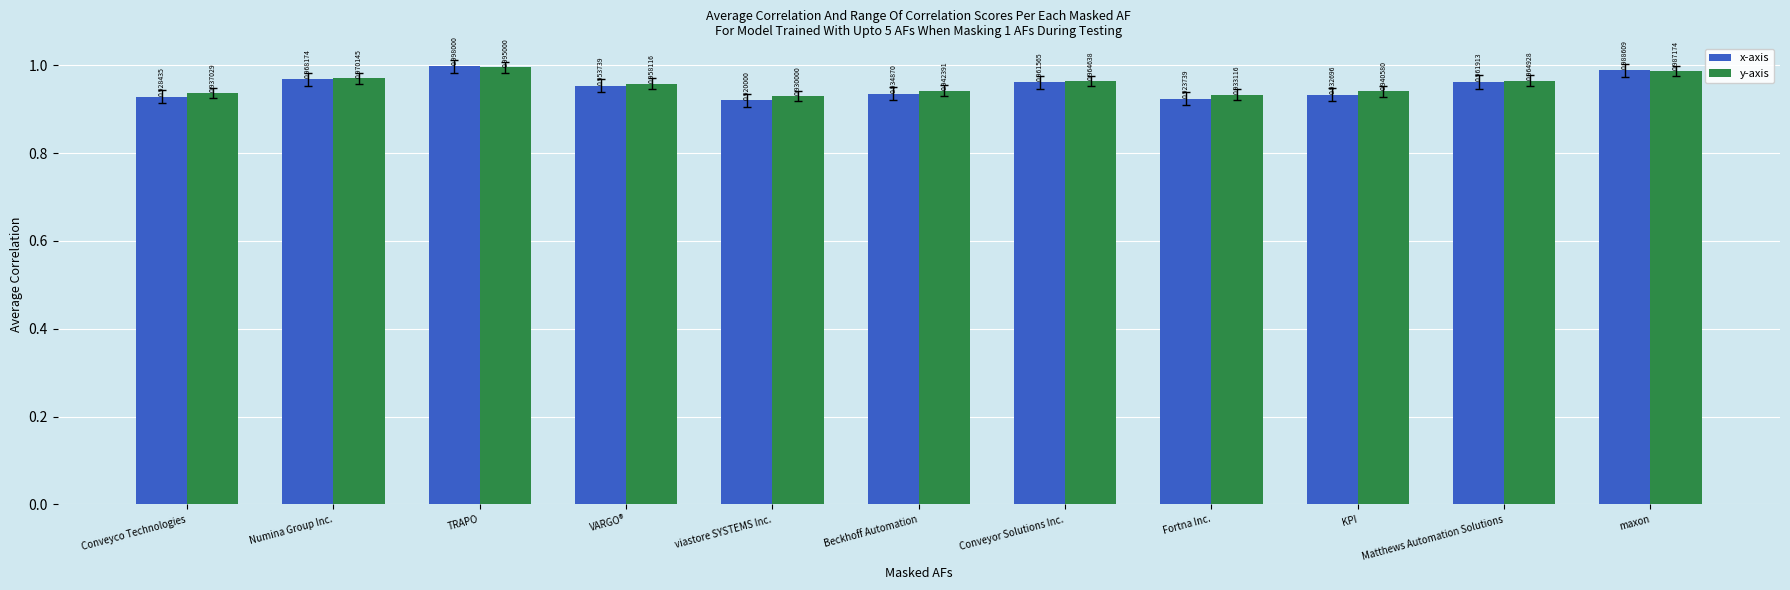

How many bars are there in each group?

2